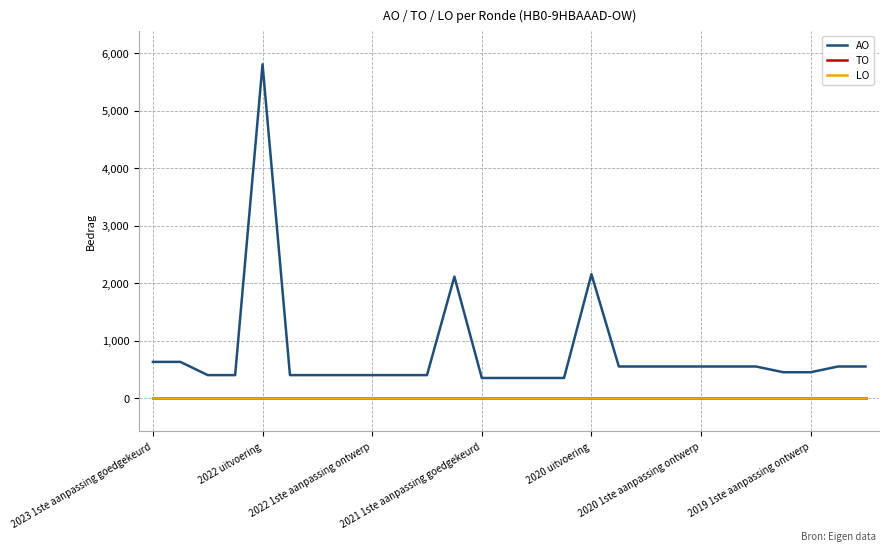

True or false: AO has more than 0 points higher than both neighbors.

True